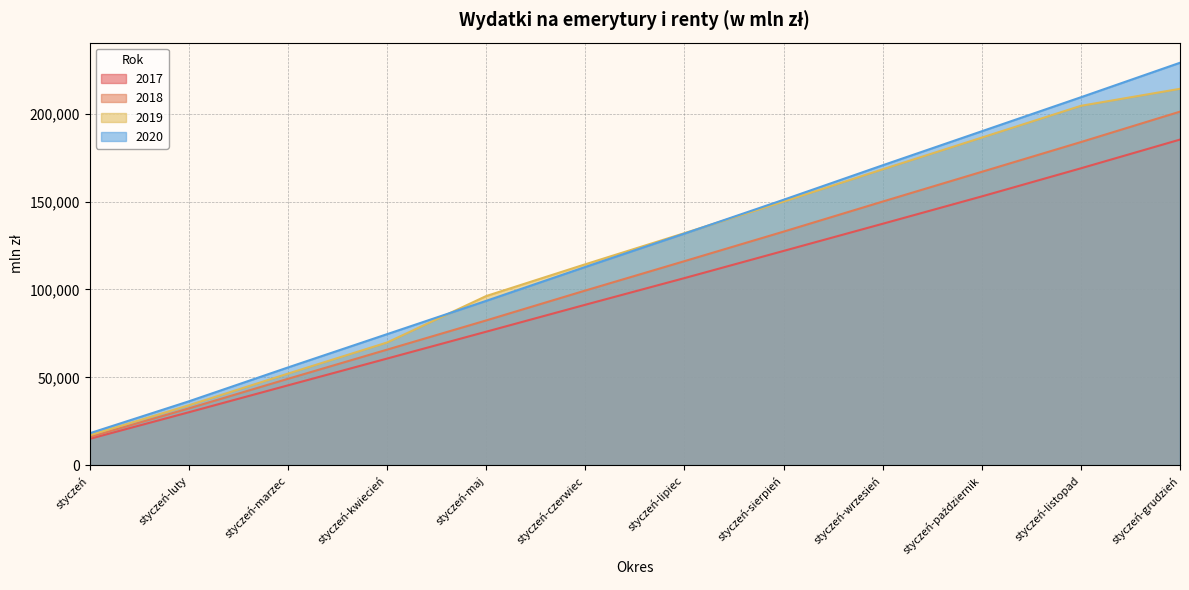

Rank the series at styczeń-luty from highest to lowest value.

2020, 2019, 2018, 2017